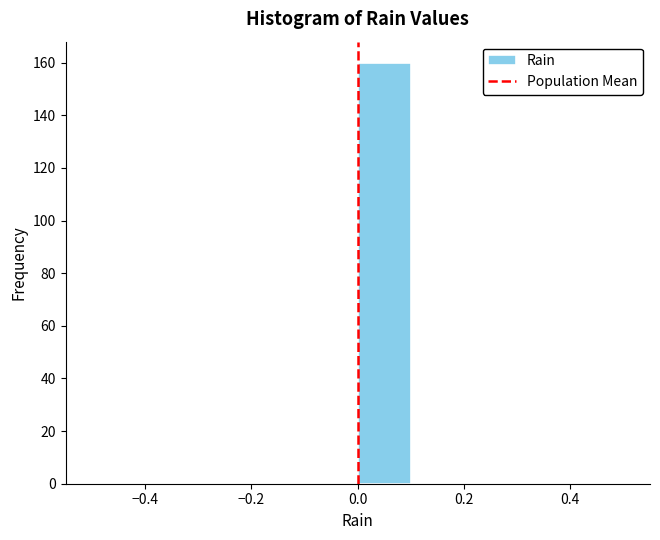

Reading left to right, transcribe this chart: for each bar, give the range it covers on the x-axis and its height. The values are not printed on the chart, so give them approximately, as read against the axis.

-0.5 to -0.4: 0
-0.4 to -0.3: 0
-0.3 to -0.2: 0
-0.2 to -0.1: 0
-0.1 to 0.0: 0
0.0 to 0.1: 160
0.1 to 0.2: 0
0.2 to 0.3: 0
0.3 to 0.4: 0
0.4 to 0.5: 0